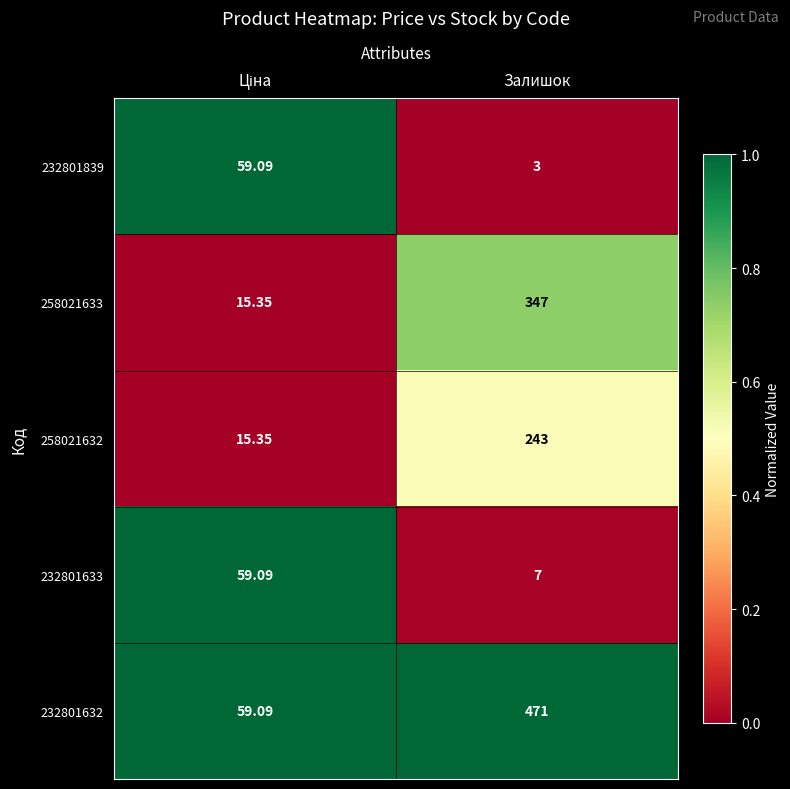

How many values in the 232801633 series exceed 59?

1